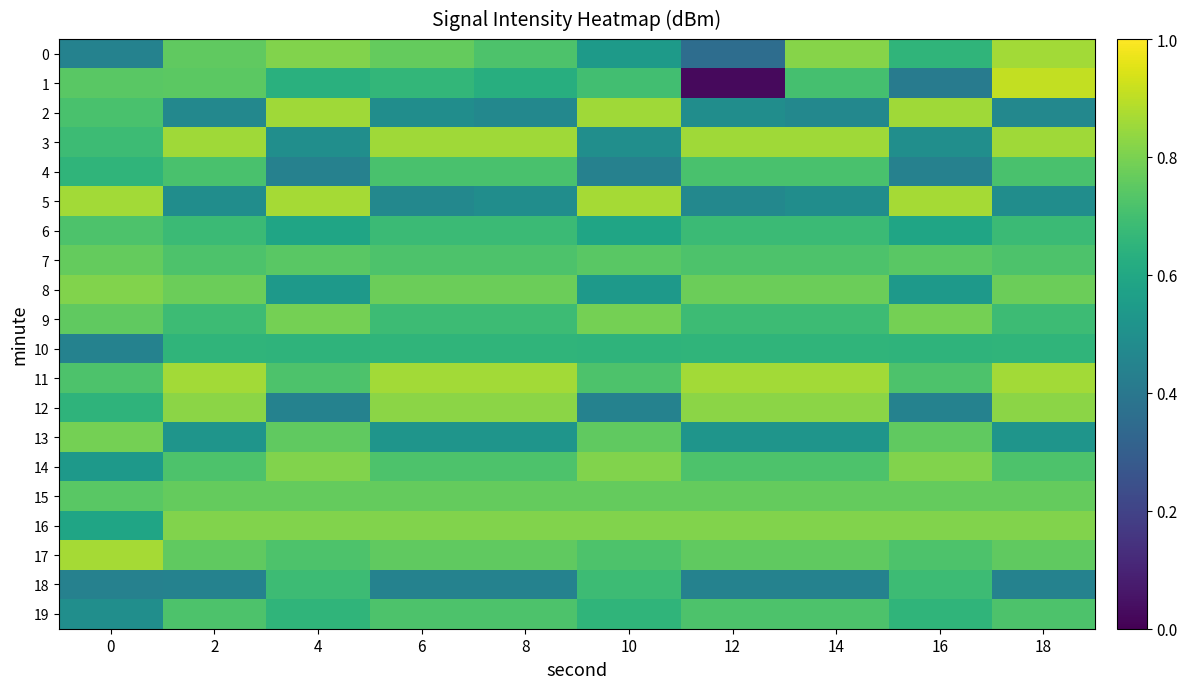

At which category is the sum across all series the highest?

18